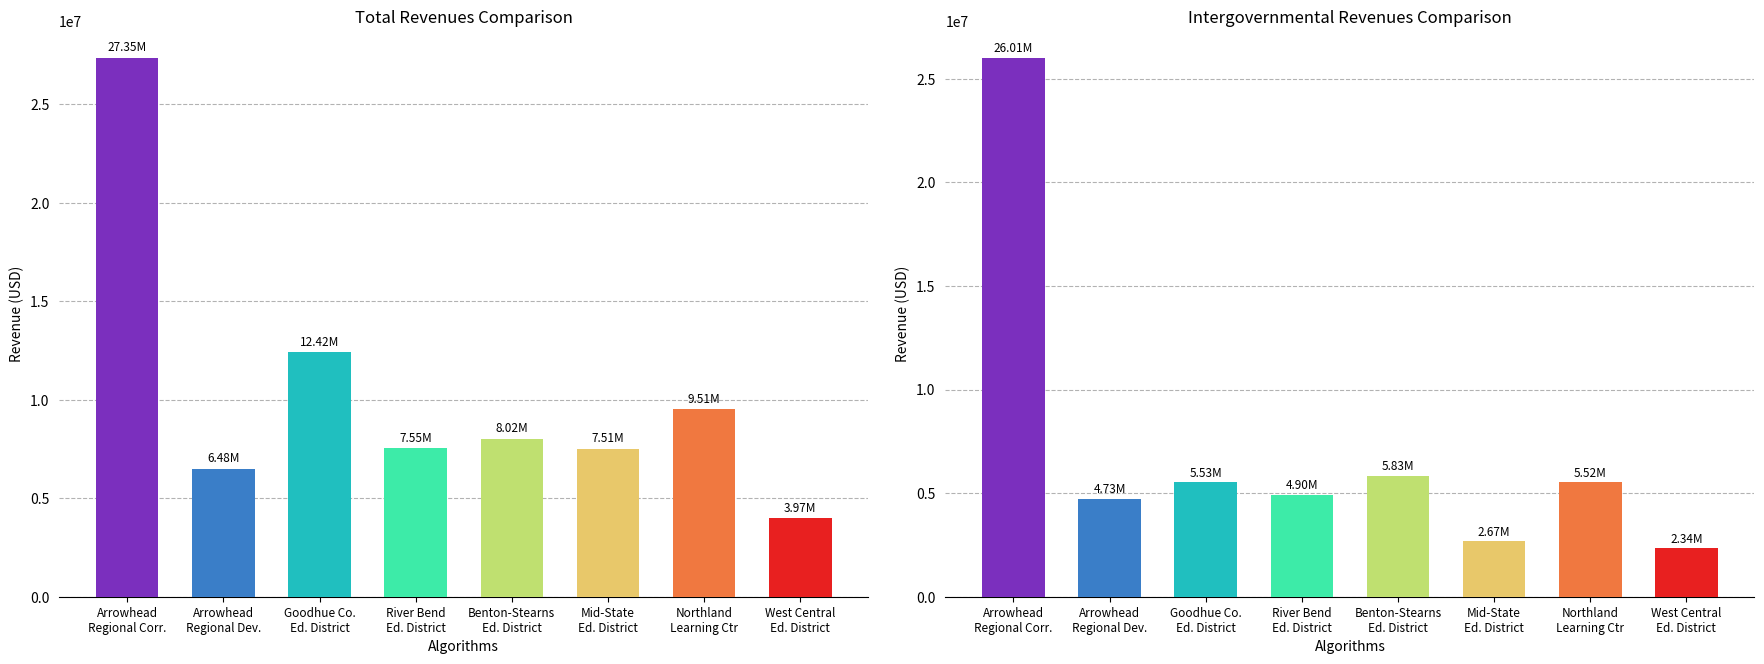

What is the label of the 4th bar from the left?

River Bend
Ed. District